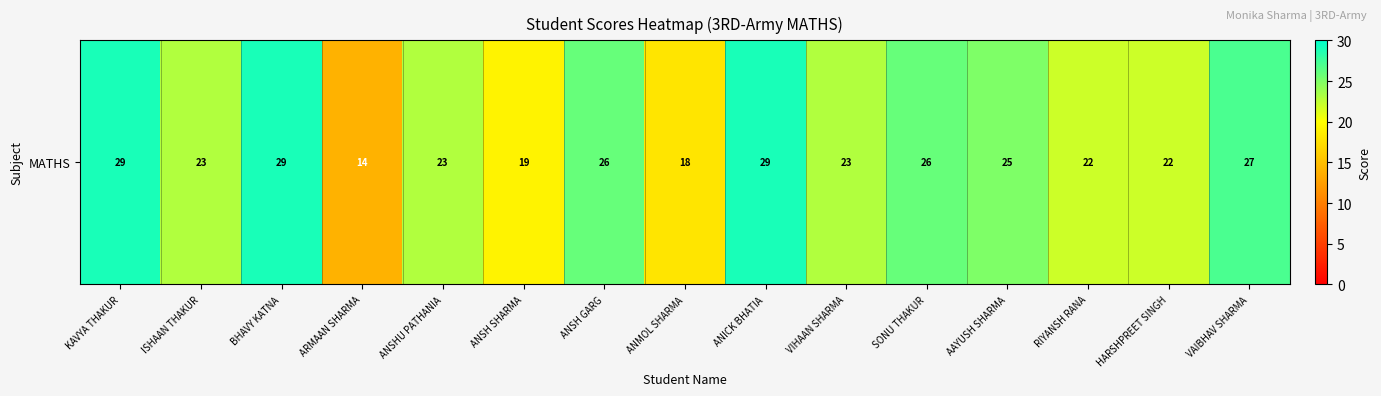

Rank the categories by value from lowest to highest.

ARMAAN SHARMA, ANMOL SHARMA, ANSH SHARMA, RIYANSH RANA, HARSHPREET SINGH, ISHAAN THAKUR, ANSHU PATHANIA, VIHAAN SHARMA, AAYUSH SHARMA, ANSH GARG, SONU THAKUR, VAIBHAV SHARMA, KAVYA THAKUR, BHAVY KATNA, ANICK BHATIA